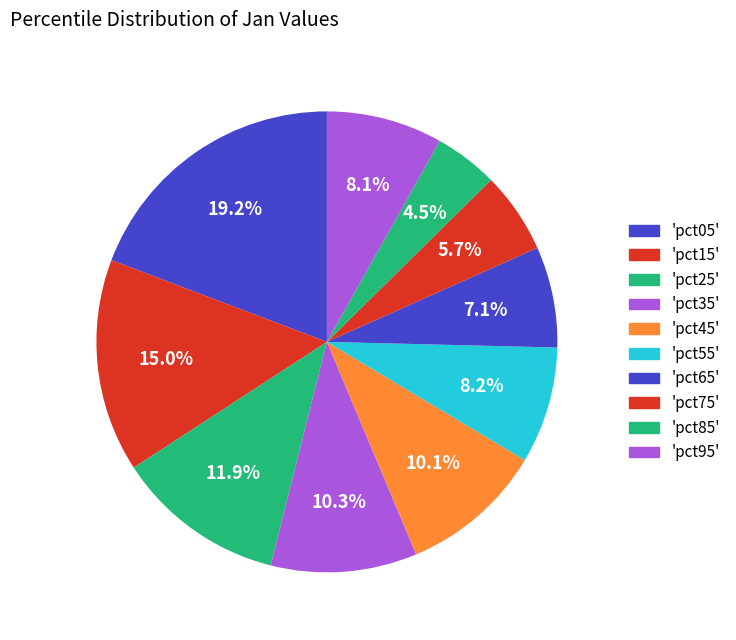

What is the smallest slice in the pie chart?

pct85